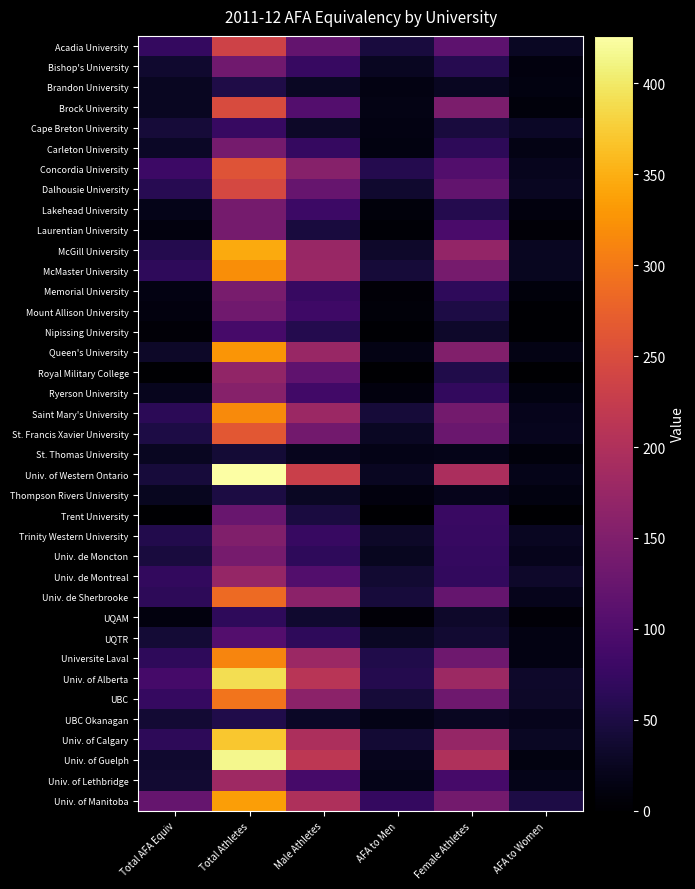

How many series are shown in this chart?

38